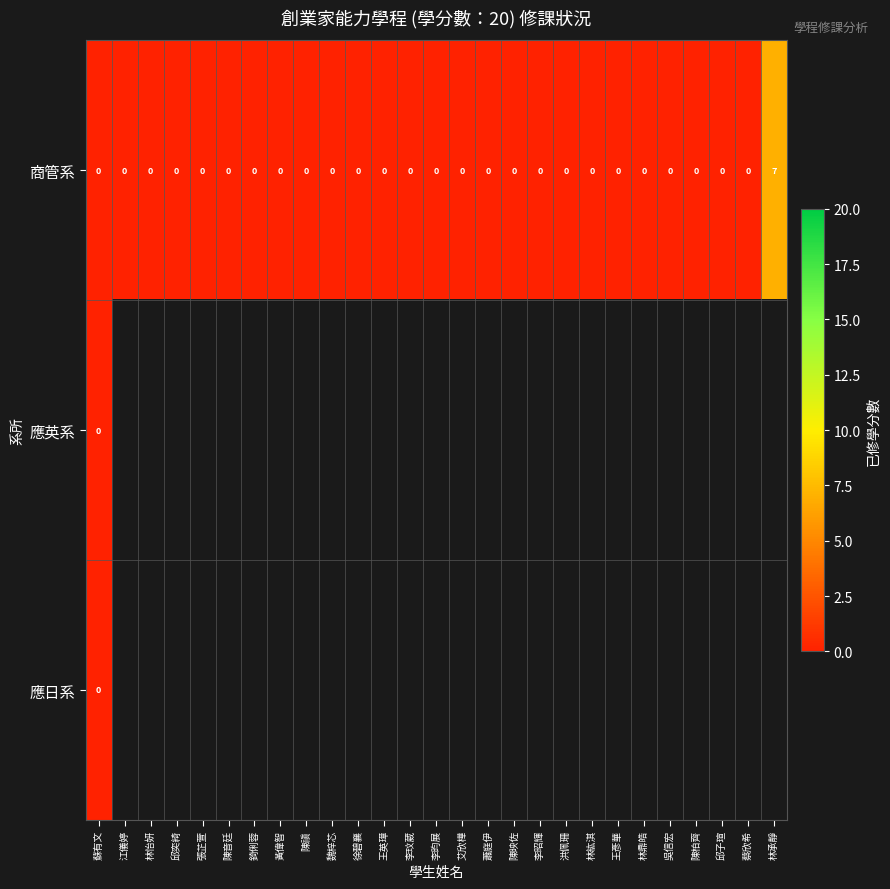

What is the maximum value for 商管系?

7